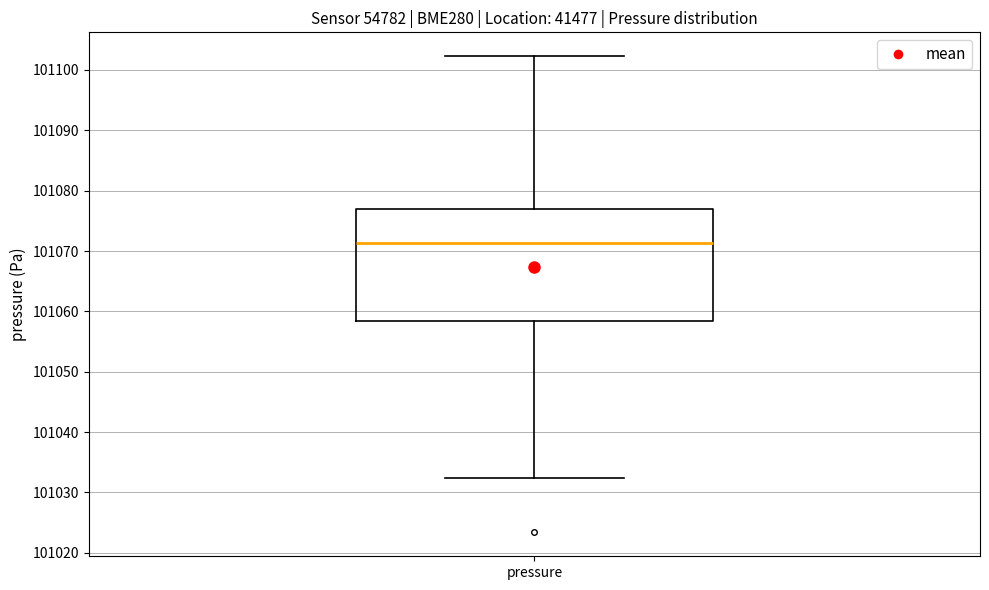

Transcribe this box plot: give where the median line is, the range the box spans, and where the two whiskers end, as read against the y-axis. The values are not printed on the chart, so give them approximately, as read against the axis.

median 101071, box 101058 to 101077, whiskers 101032 to 101102